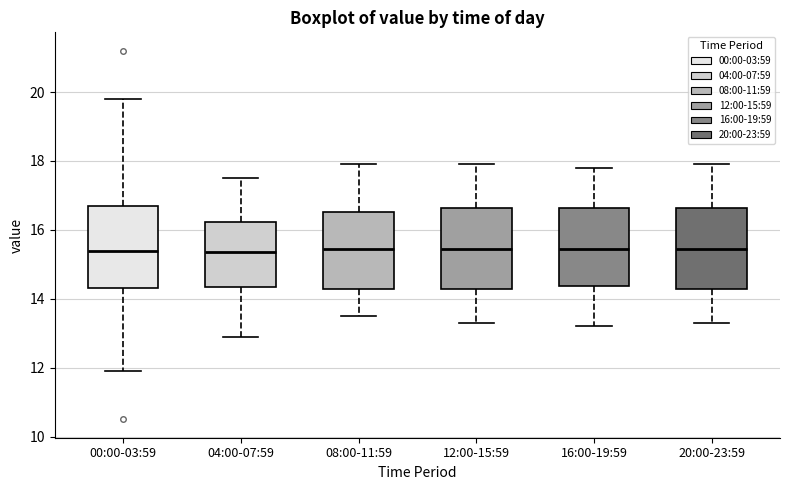

Where is the lower edge of the box for 16:00-19:59 on the y-axis? The values are not printed on the chart, so give them approximately, as read against the axis.

14.4